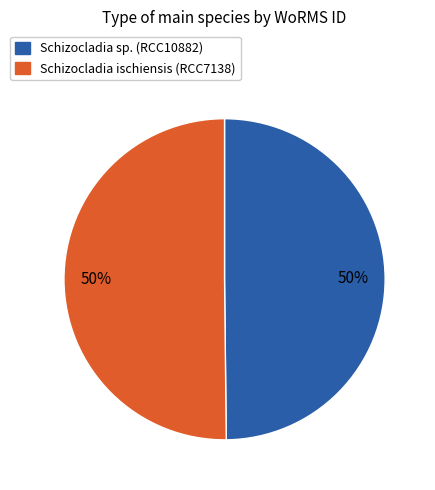

To the nearest percent, what percentage of the pie is Schizocladia sp. (RCC10882)?

50%